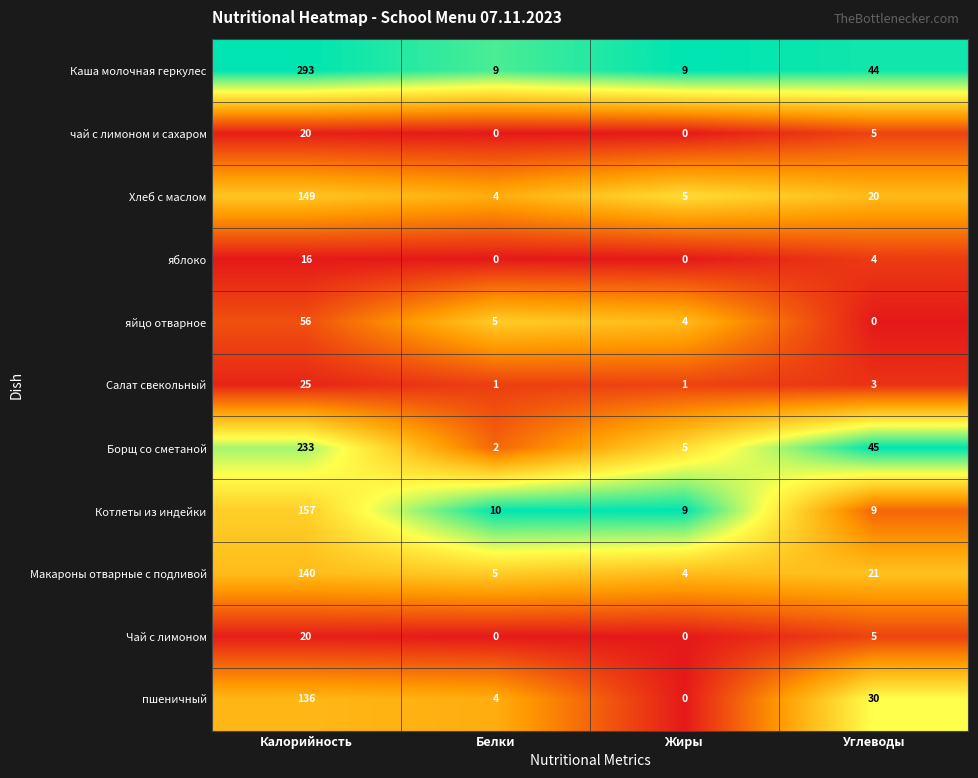

What is the sum of the Борщ со сметаной values at Белки and Жиры?

7